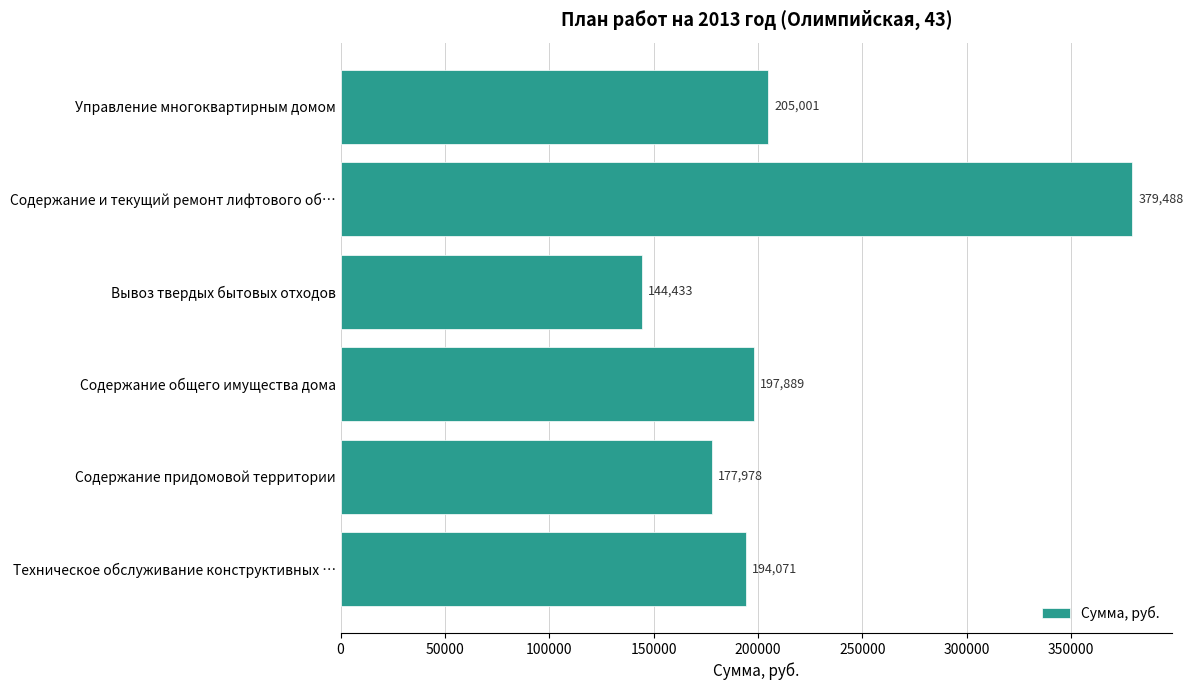

The value at Техническое обслуживание конструктивных … is 289202. True or false?

False